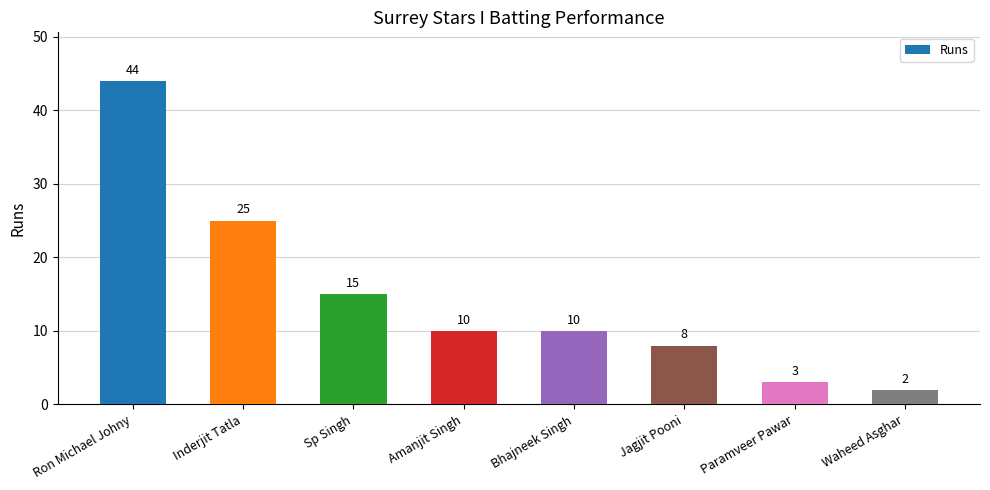

What is the ratio of the value at Ron Michael Johny to the value at Waheed Asghar?

22.0